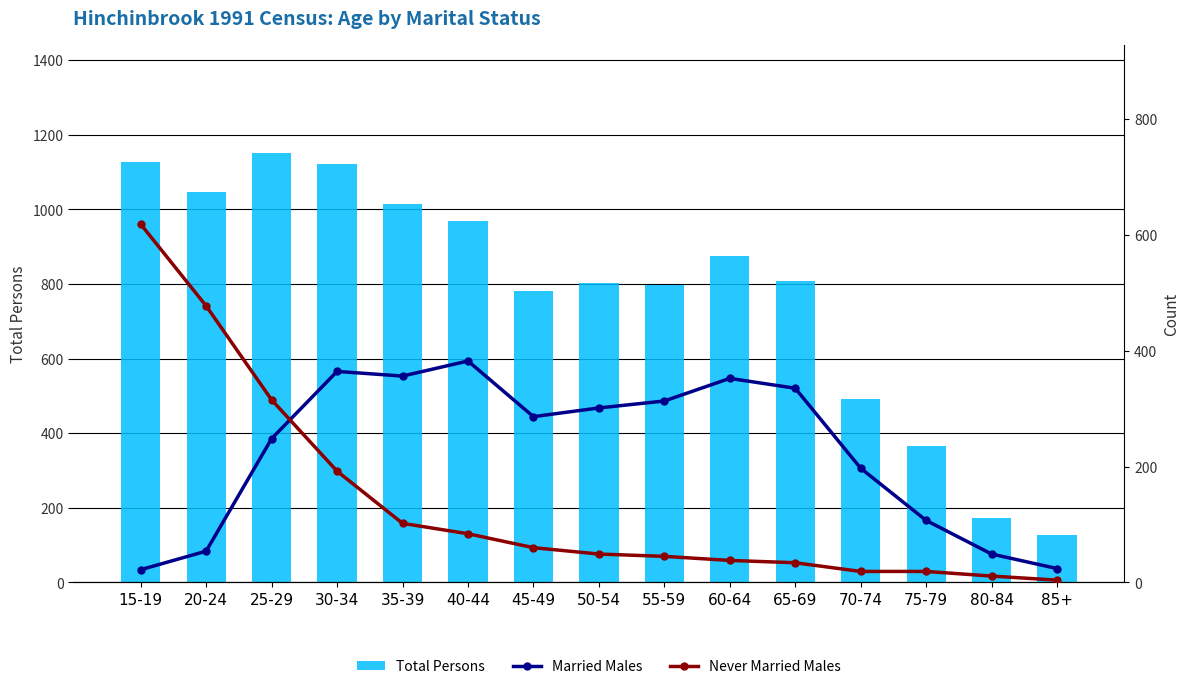

What are all the series names shown in the legend?

Total Persons, Married Males, Never Married Males